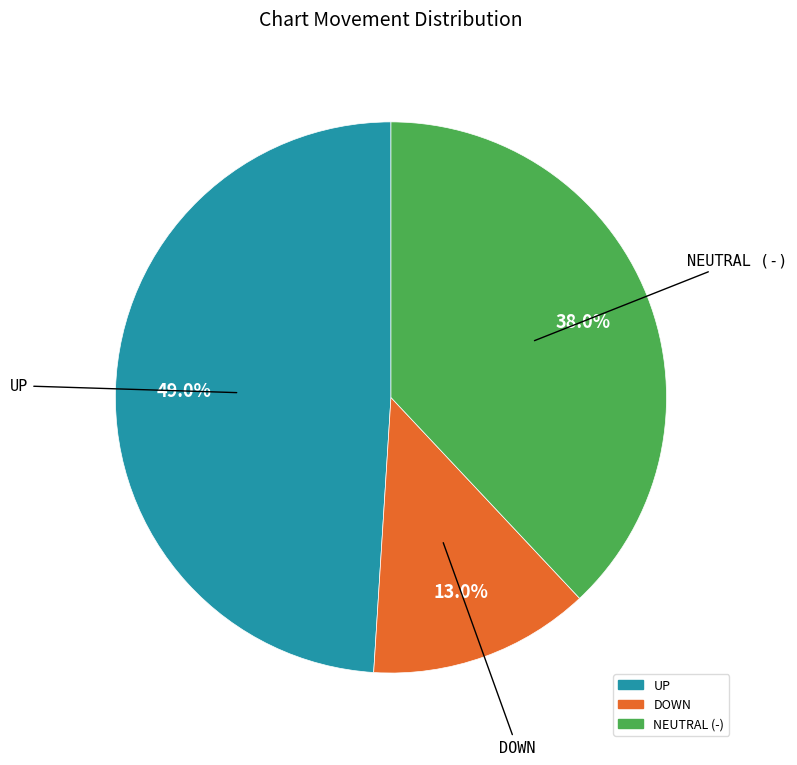

What percentage is NOT represented by NEUTRAL (-)?

62.0%